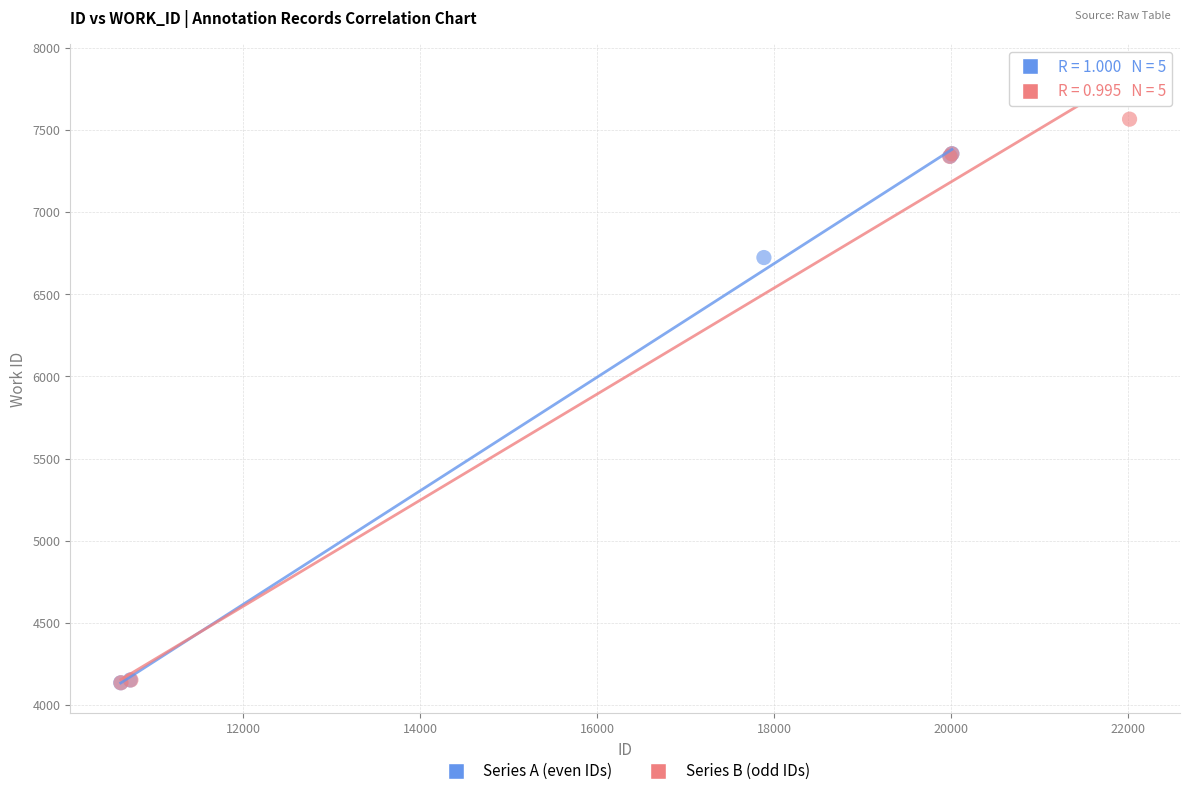

Which series reaches the maximum Y coordinate?

Series B (odd IDs)